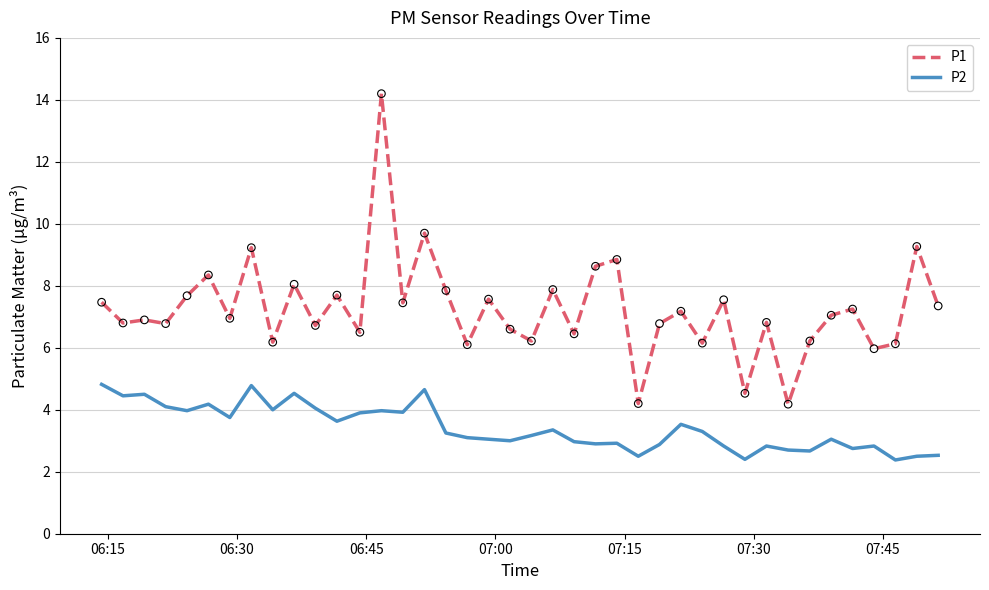

Which series has the largest total across all categories?

P1